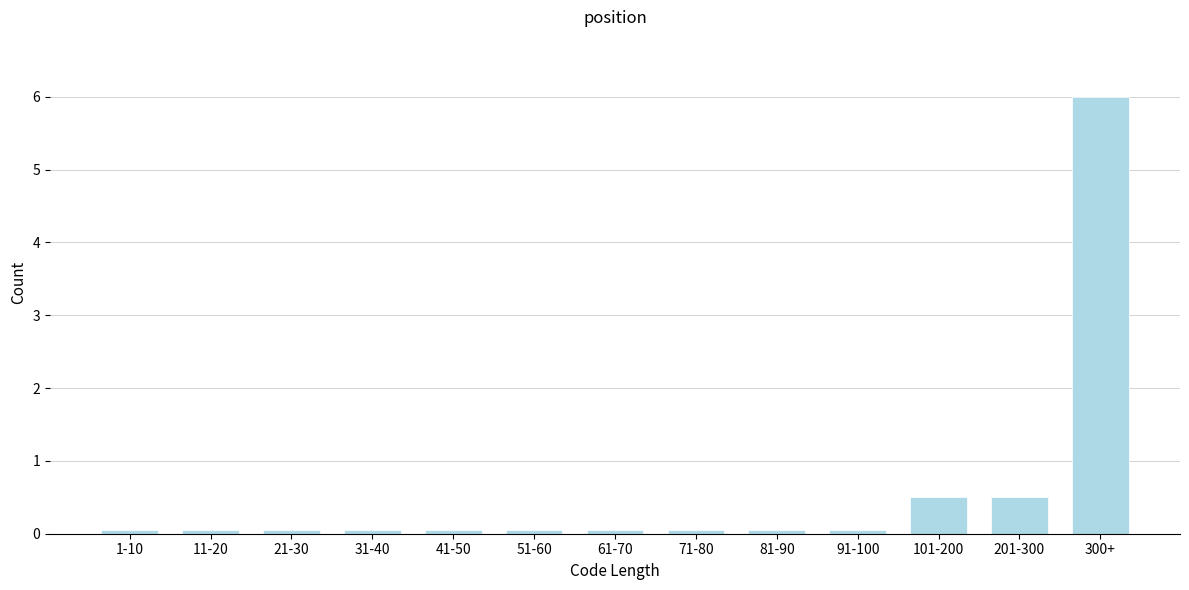

Reading left to right, list all the values displayed in this chart.

1-10=0.1	11-20=0.1	21-30=0.1	31-40=0.1	41-50=0.1	51-60=0.1	61-70=0.1	71-80=0.1	81-90=0.1	91-100=0.1	101-200=0.5	201-300=0.5	300+=6.0